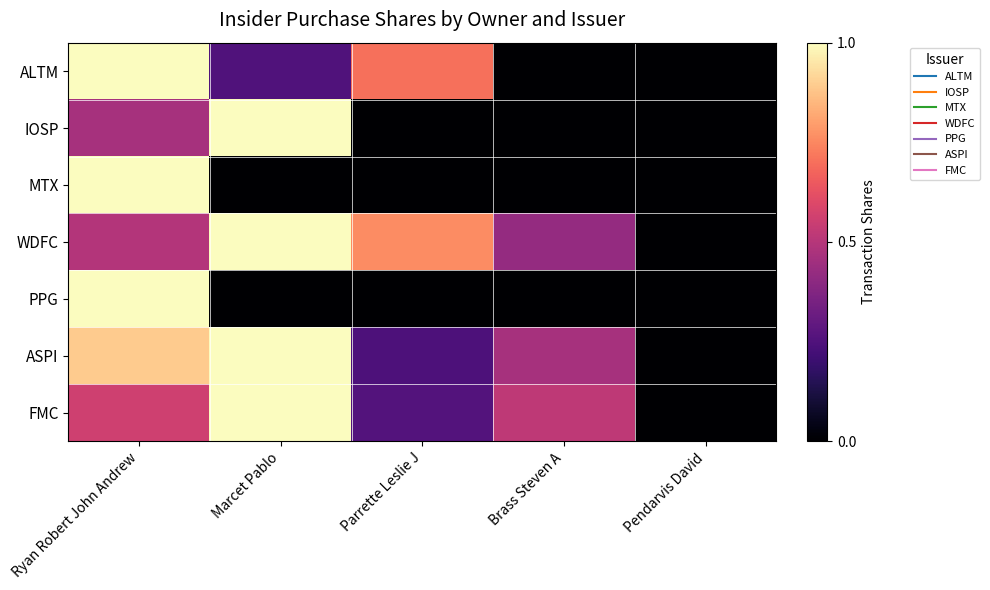

At which category does the chart reach its peak across all series?

Ryan Robert John Andrew